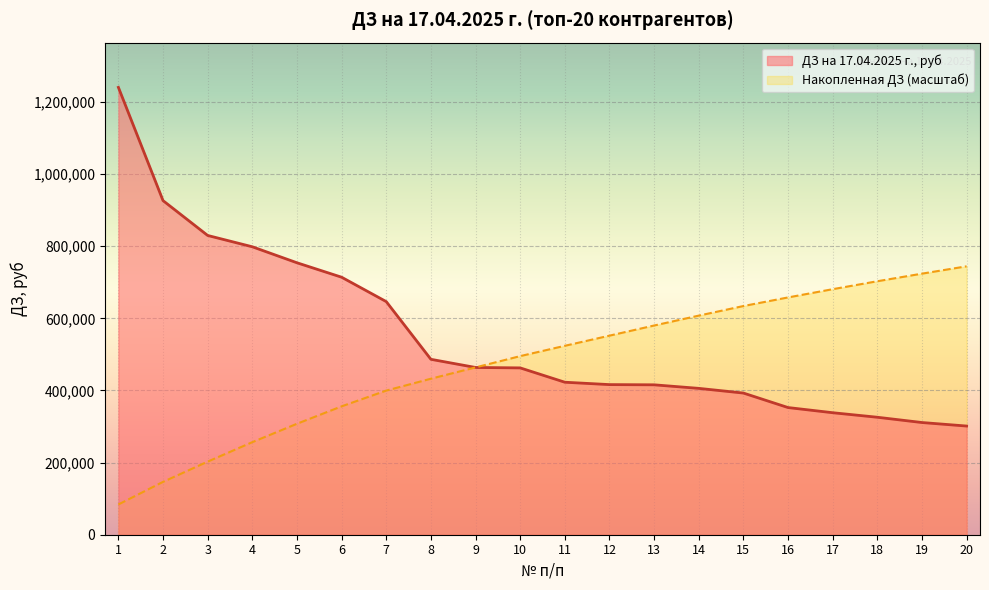

What is the value of the 19th point from the left?

311147.3